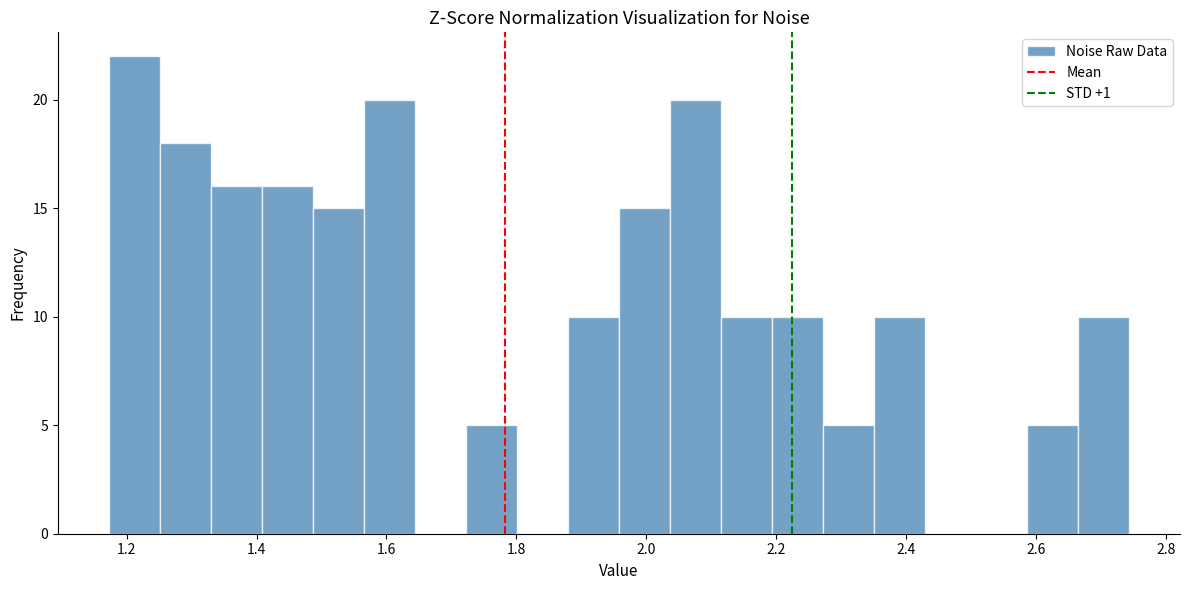

Read against the x-axis, roughly where is the centre of the tallest bar?

1.22